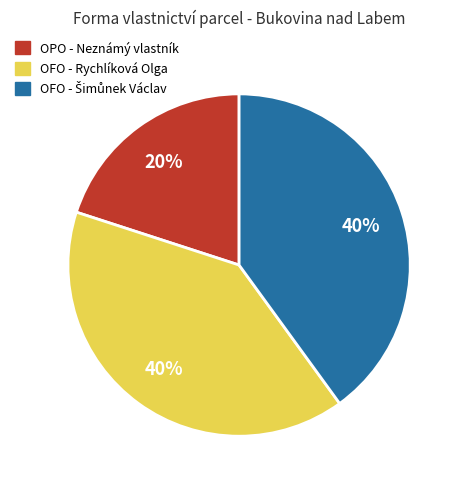

Does any single category account for the majority?

No